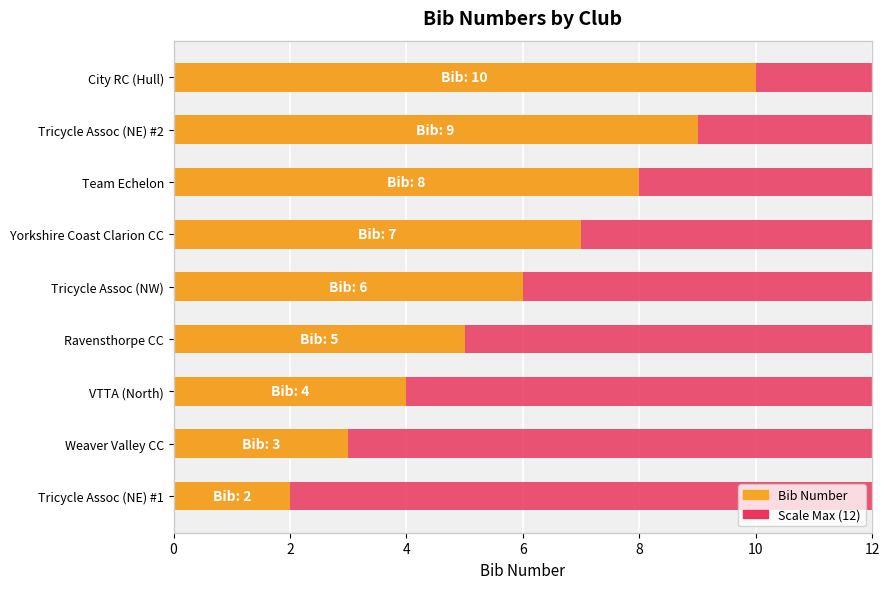

What value does the Bib Number series have at Ravensthorpe CC?

5.0